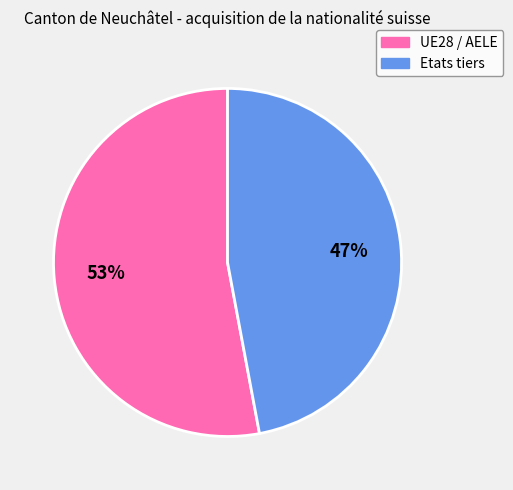

Rank the categories by value from highest to lowest.

UE28 / AELE, Etats tiers